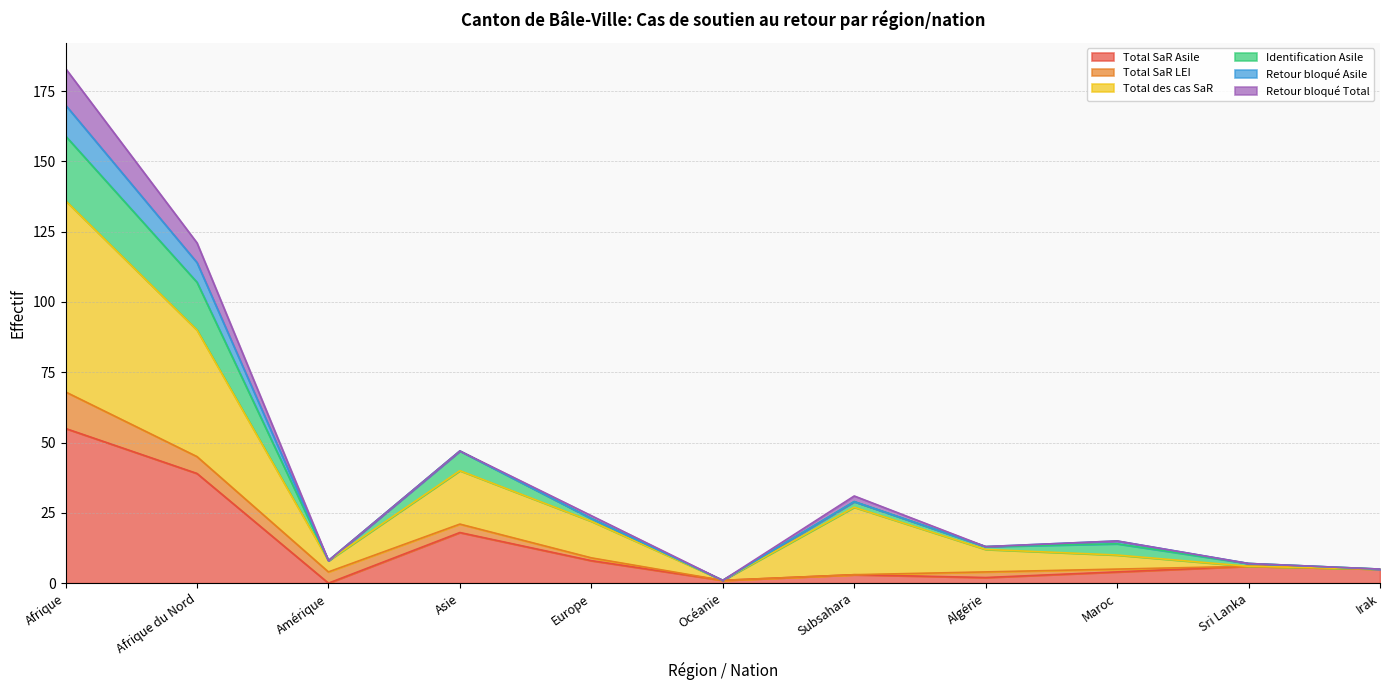

The value of Total des cas SaR at Europe is 22. True or false?

True